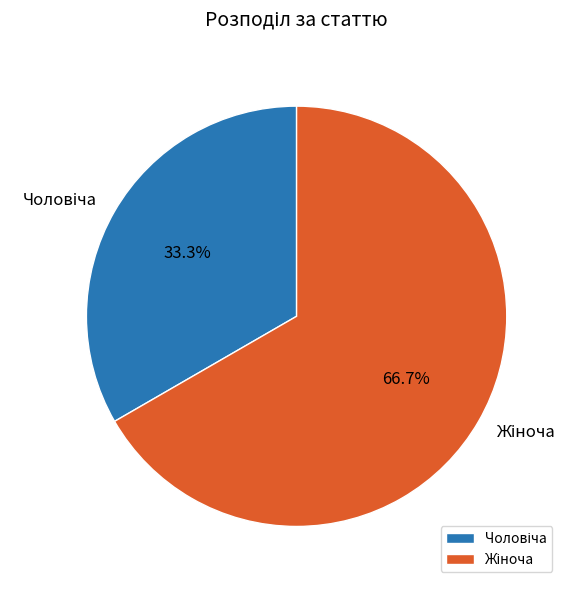

Does any single category account for the majority?

Yes